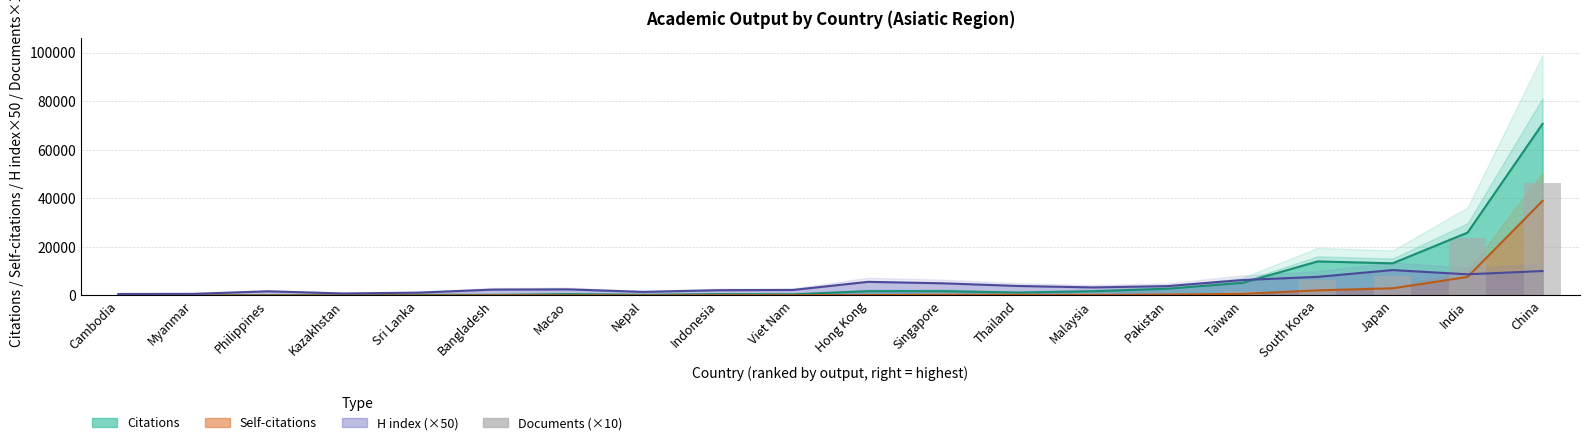

At which category does the chart reach its minimum across all series?

Cambodia